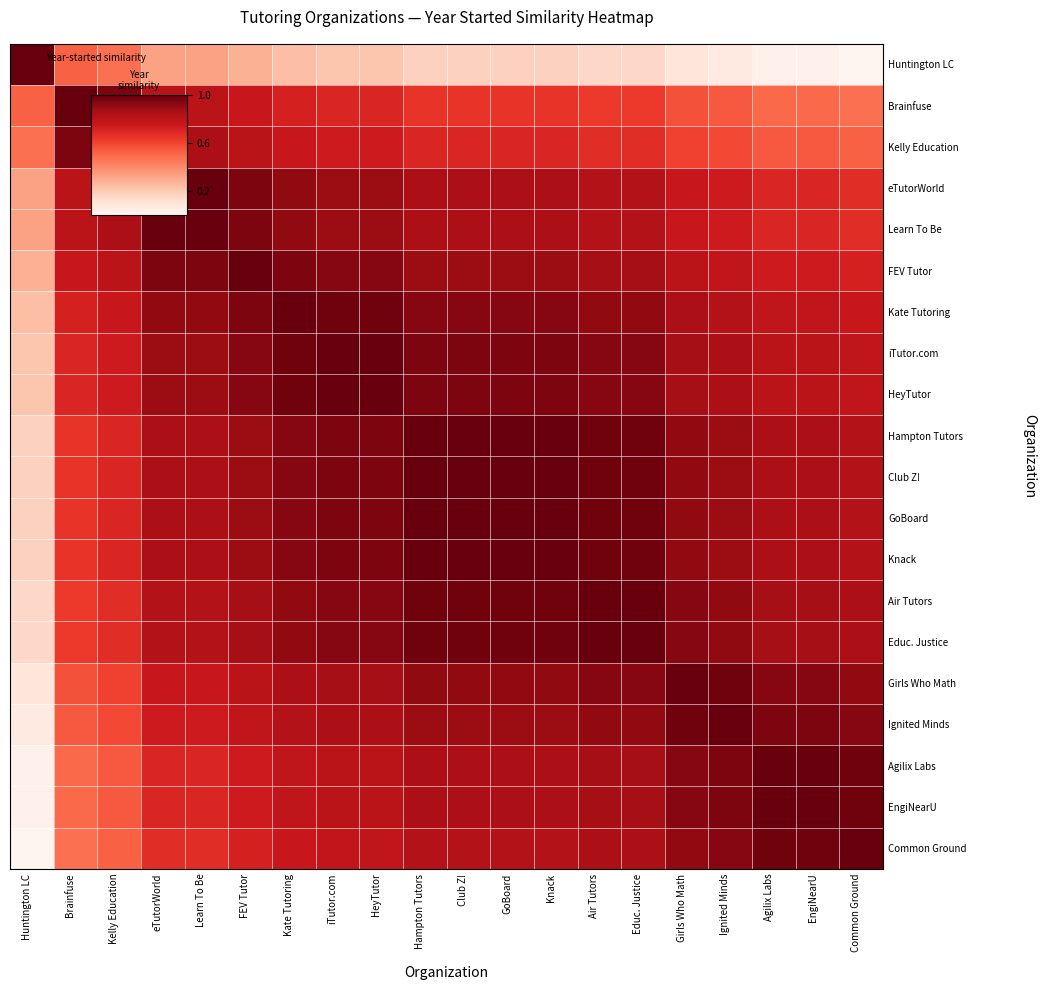

What is the maximum value shown in the chart?

1.0